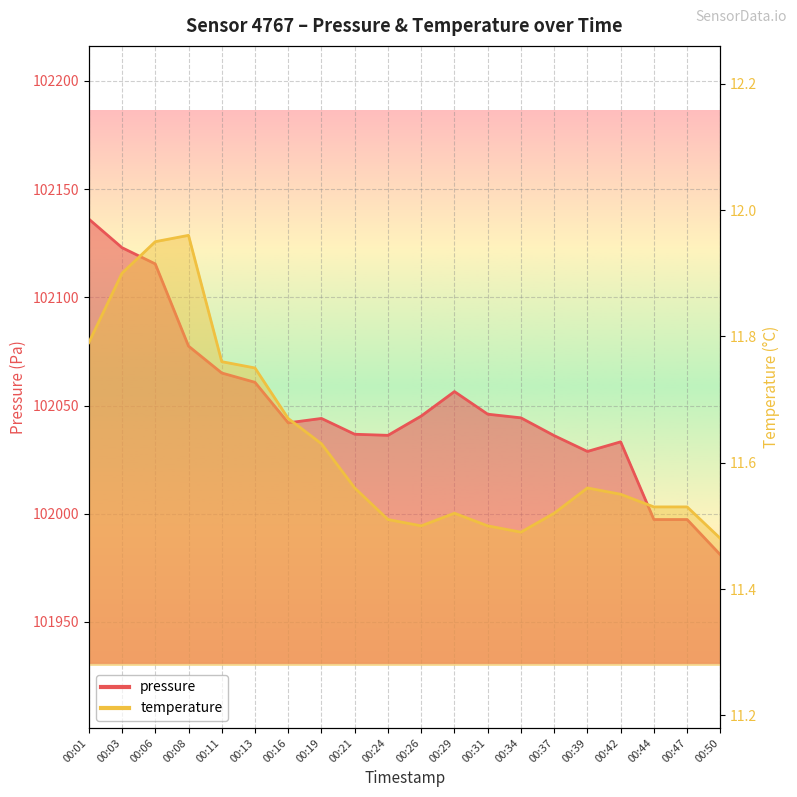

At which category is the sum across all series the highest?

00:01